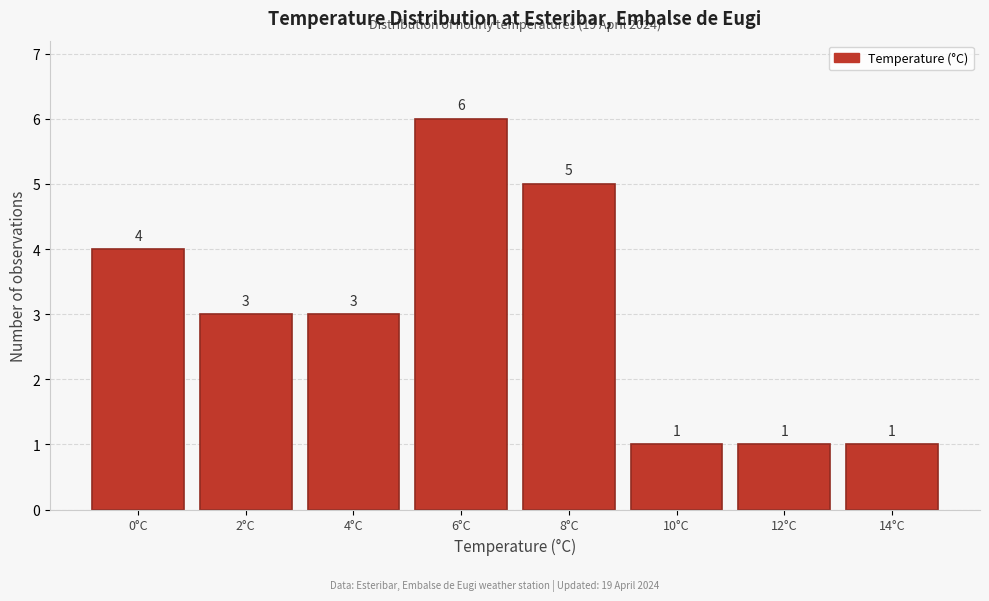

Reading left to right, list all the values displayed in this chart.

0°C=4	2°C=3	4°C=3	6°C=6	8°C=5	10°C=1	12°C=1	14°C=1